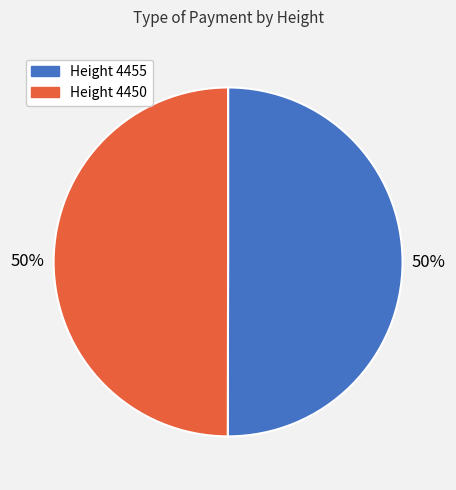

True or false: Height 4455 accounts for 40% of the total.

False